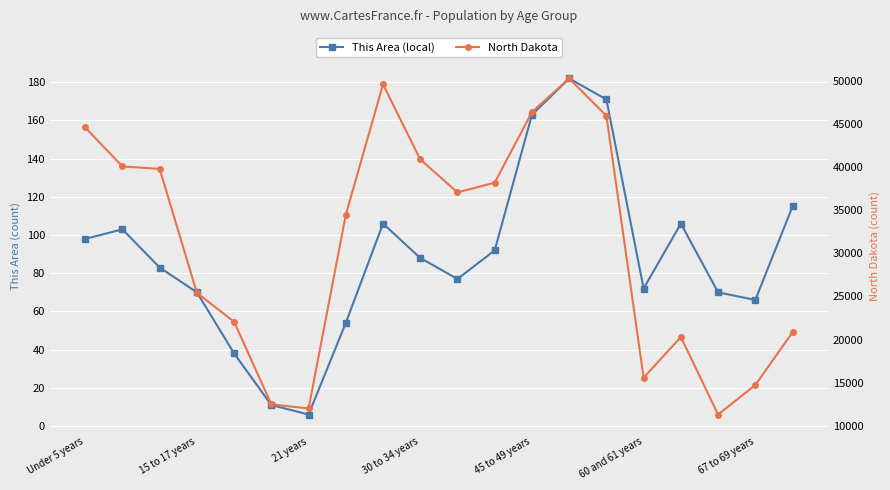

In This Area (local), how many points are higher than both neighbors (excluding endpoints)?

4